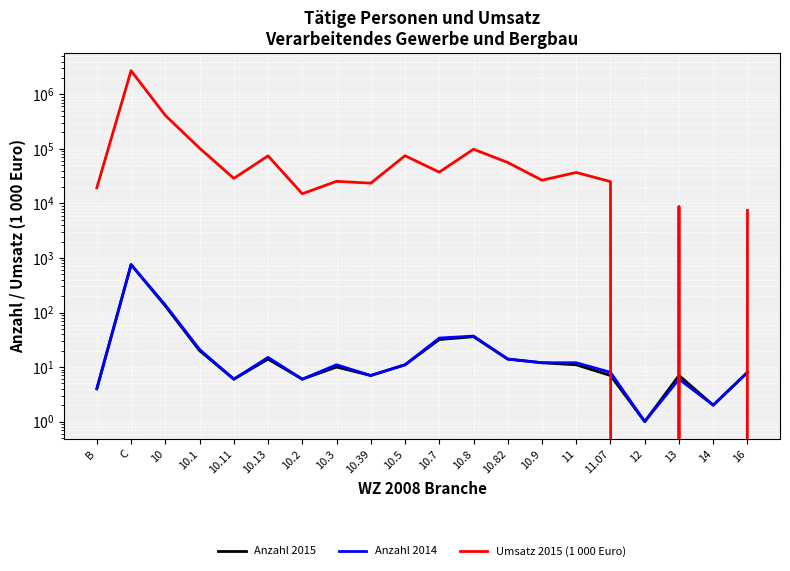

In Umsatz 2015 (1 000 Euro), how many points are higher than both neighbors (excluding endpoints)?

7